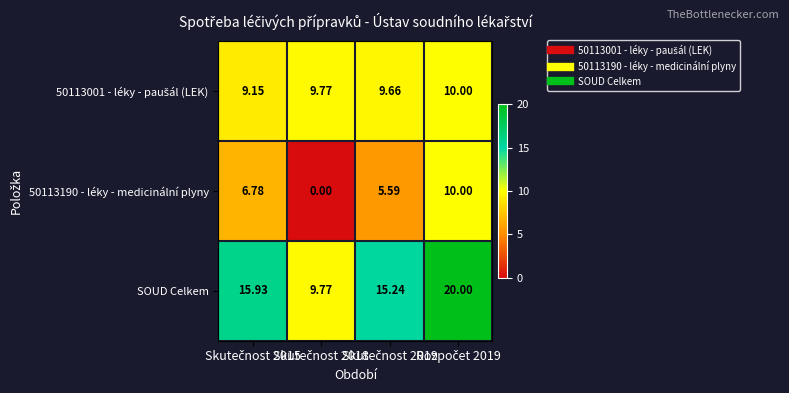

How many series are shown in this chart?

3